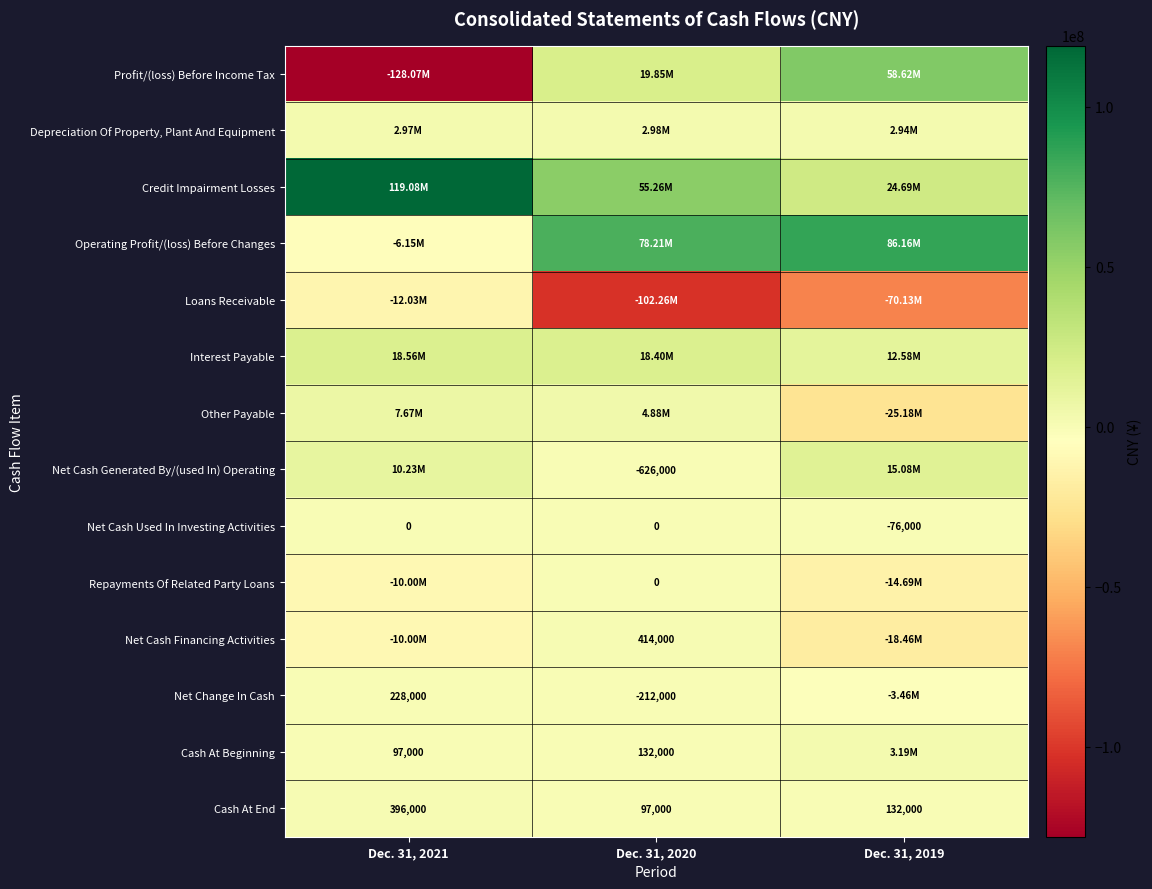

What is the sum of the Net Change In Cash values at Dec. 31, 2020 and Dec. 31, 2021?

16000